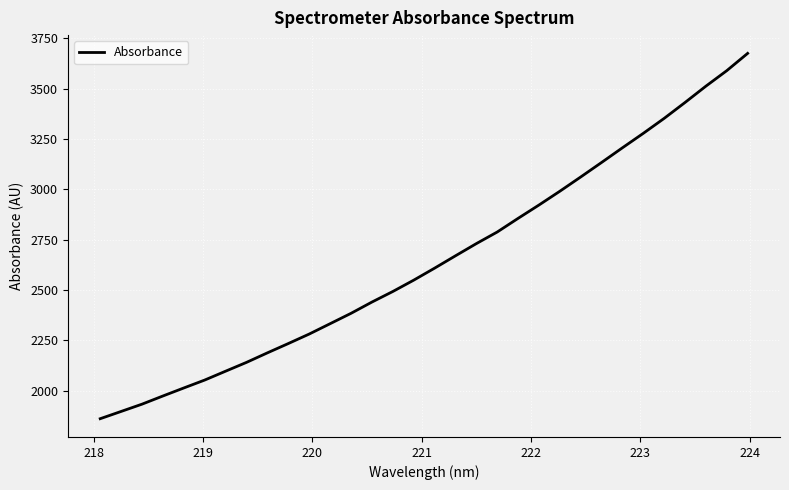

What is the smallest value displayed?

1860.8